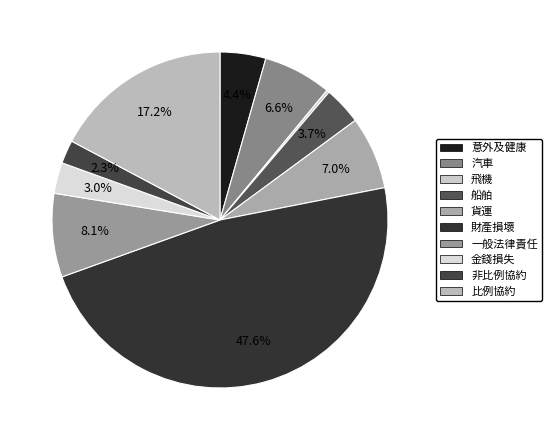

What is the ratio of the value at 貨運 to the value at 一般法律責任?

0.9